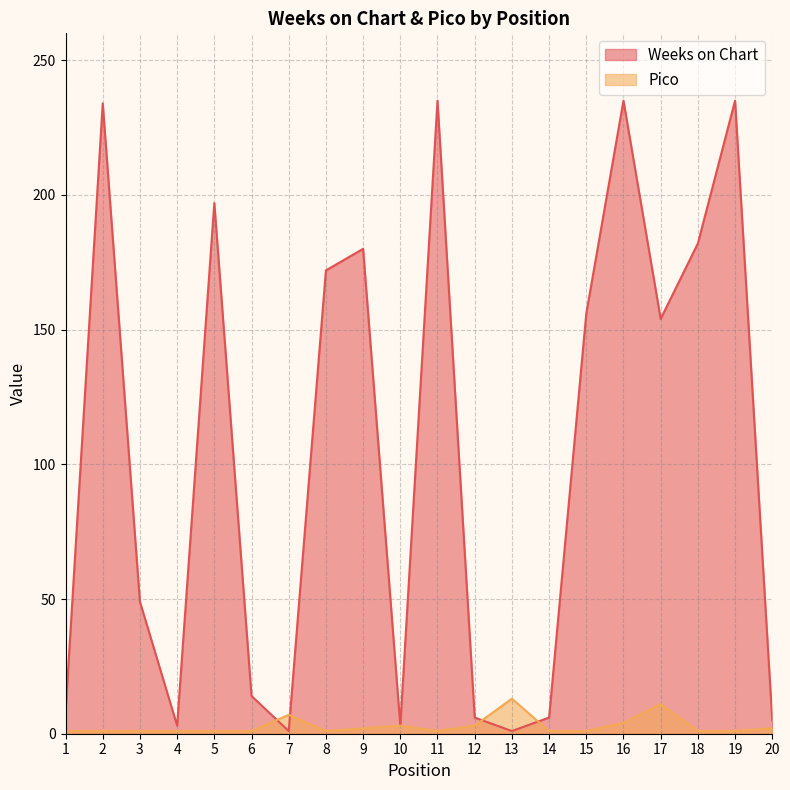

Between which two adjacent categories do Pico and Weeks on Chart first intersect?

6 and 7